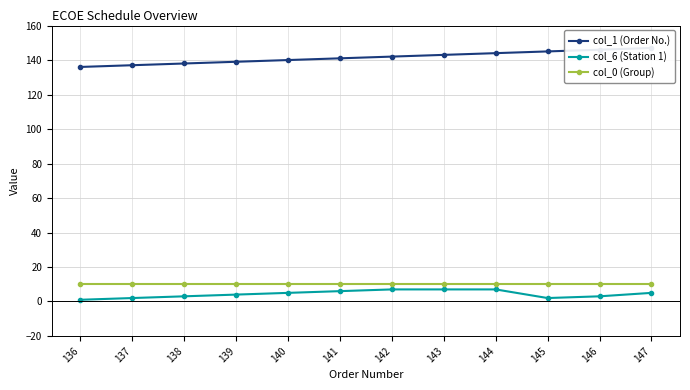

At which label is col_6 (Station 1) closest to 4?

139